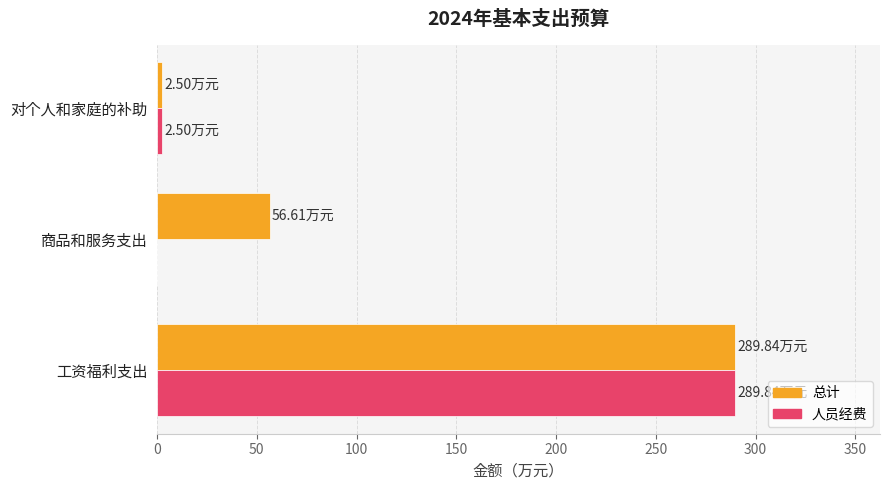

What is the maximum value for 人员经费?

289.8